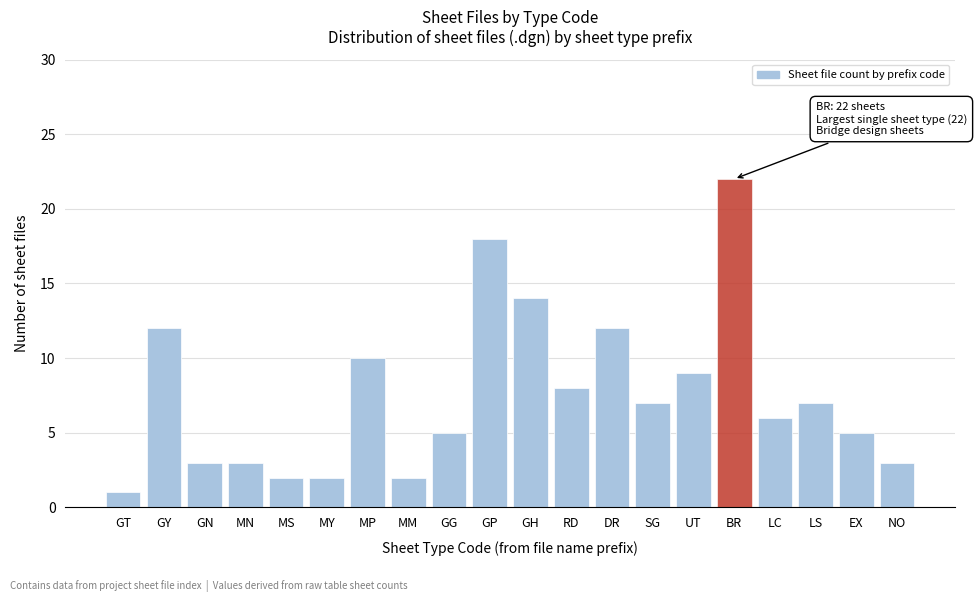

Reading left to right, transcribe all the data shown in this chart.

1	12	3	3	2	2	10	2	5	18	14	8	12	7	9	22	6	7	5	3